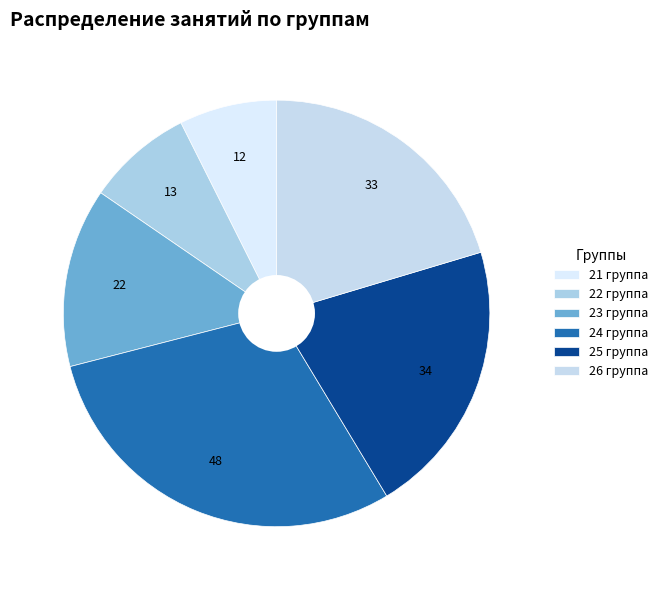

What is the largest slice in the pie chart?

24 группа